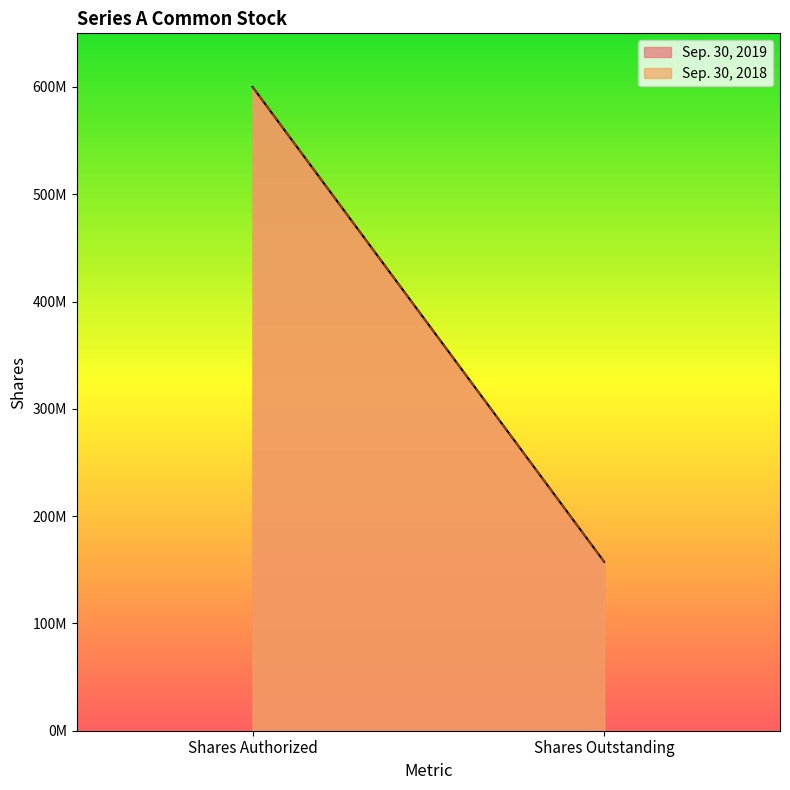

Which category has the lowest value across all series?

Shares Outstanding